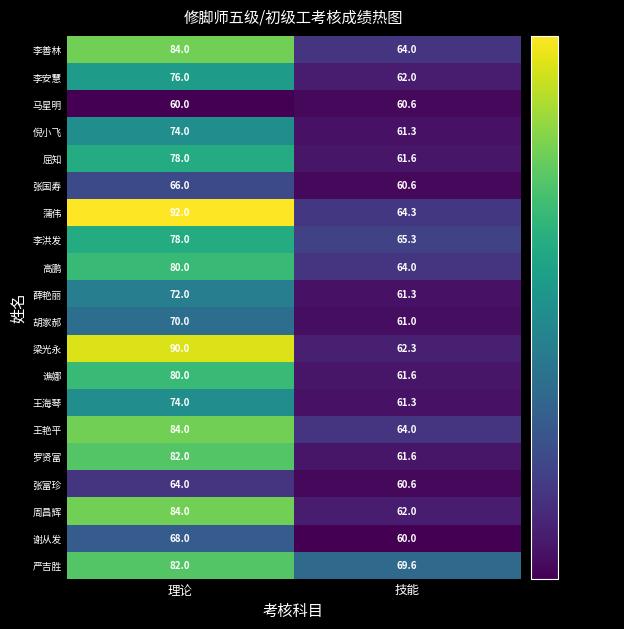

What is the sum of all 高鹏 values?

144.0